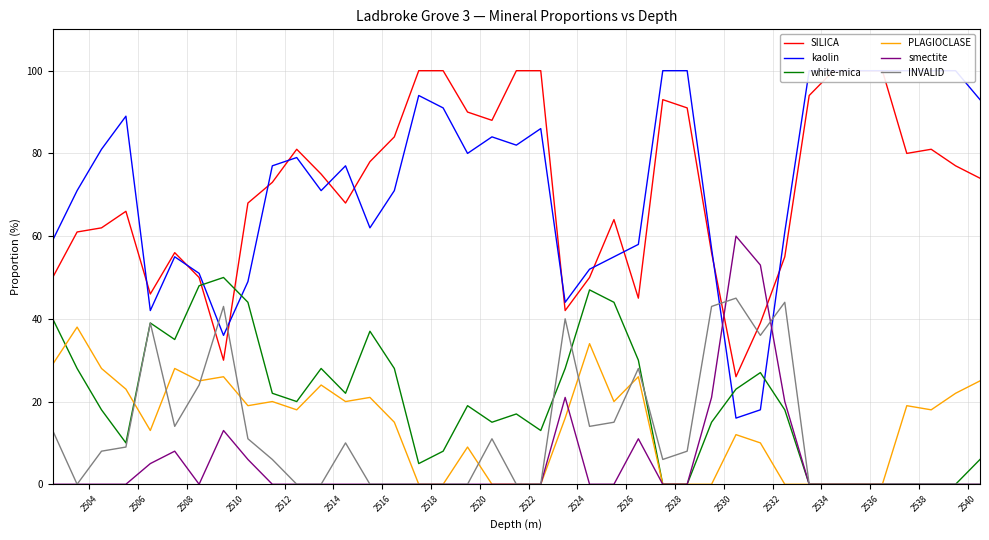

Which series has the widest spread of values?

kaolin